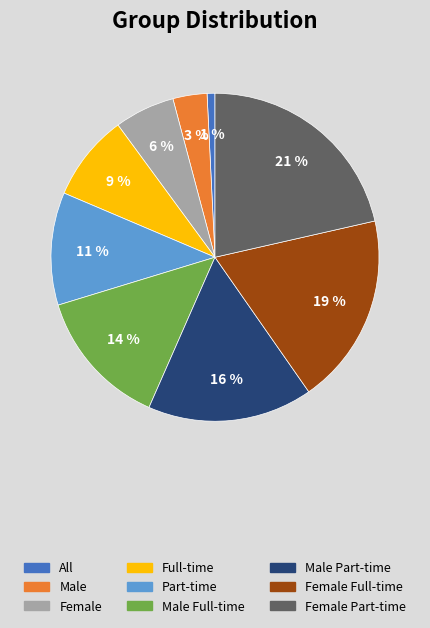

Which category has the biggest portion of the pie?

Female Part-time